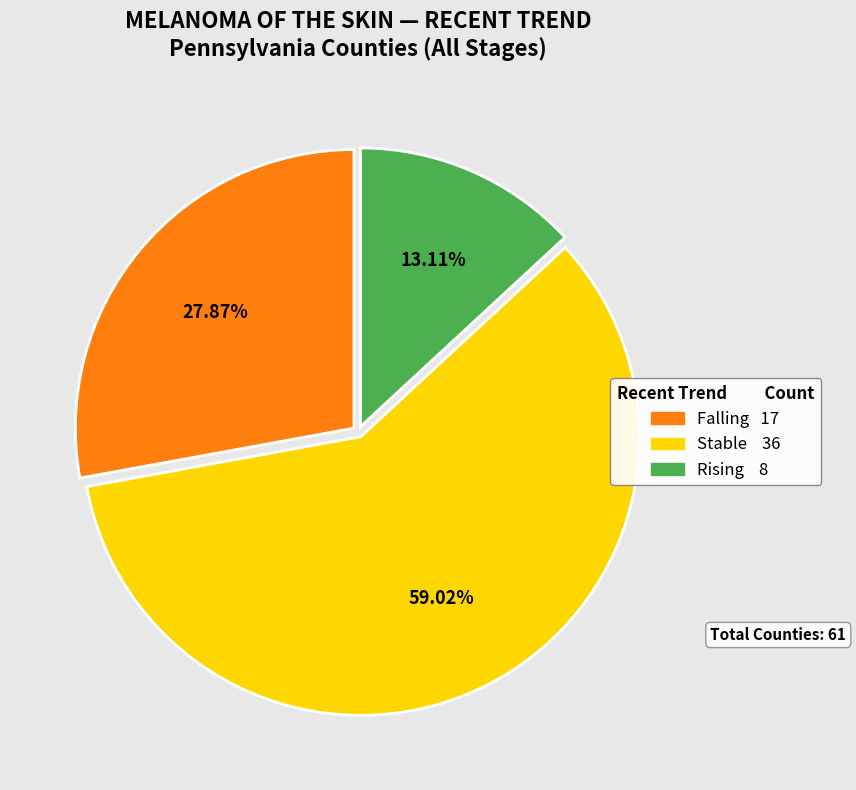

Is there any slice that represents more than half of the pie?

Yes